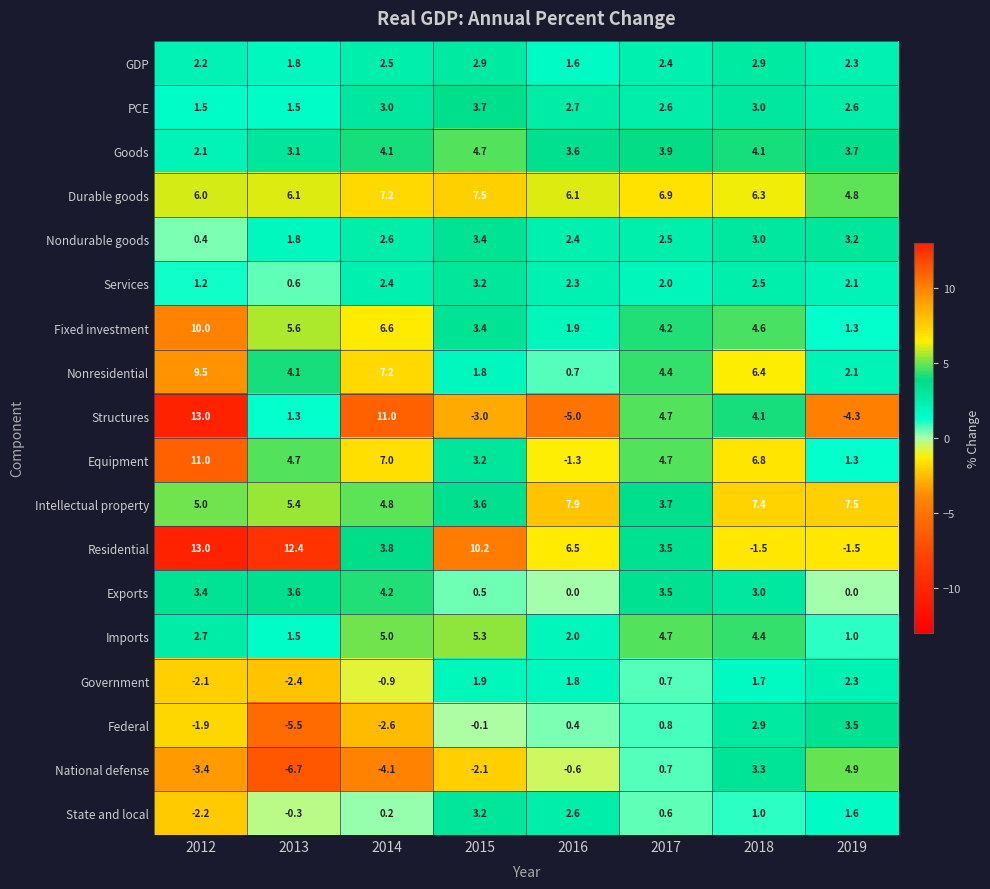

Rank the categories by State and local value from highest to lowest.

2015, 2016, 2019, 2018, 2017, 2014, 2013, 2012